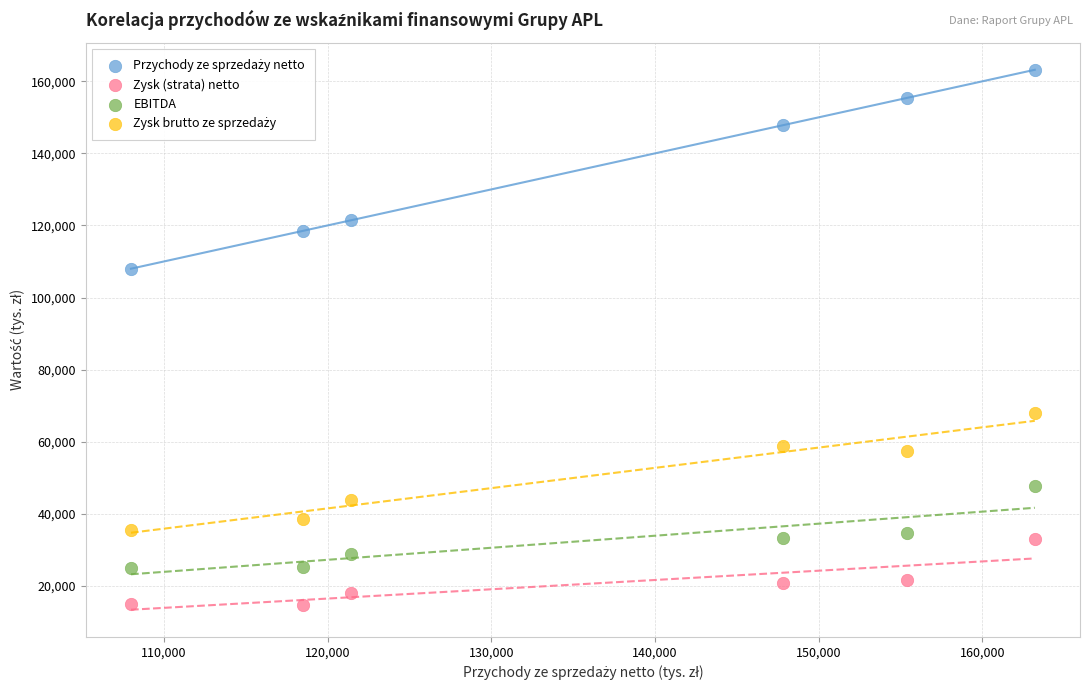

Which series contains the lowest Y value?

Zysk (strata) netto